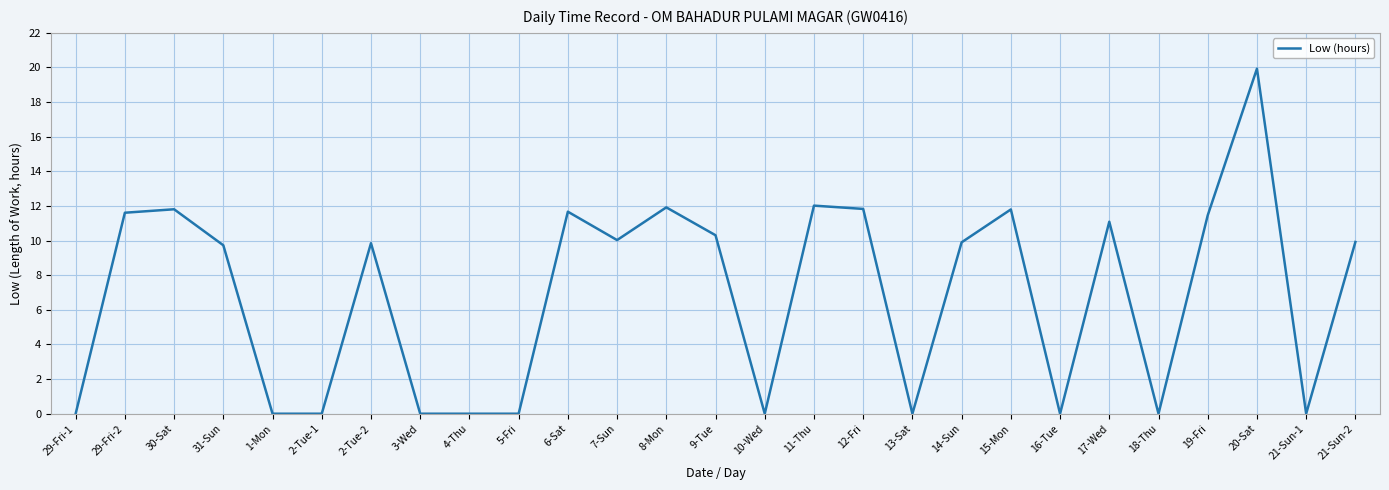

True or false: the data shows 0.0 at 21-Sun-1.

True